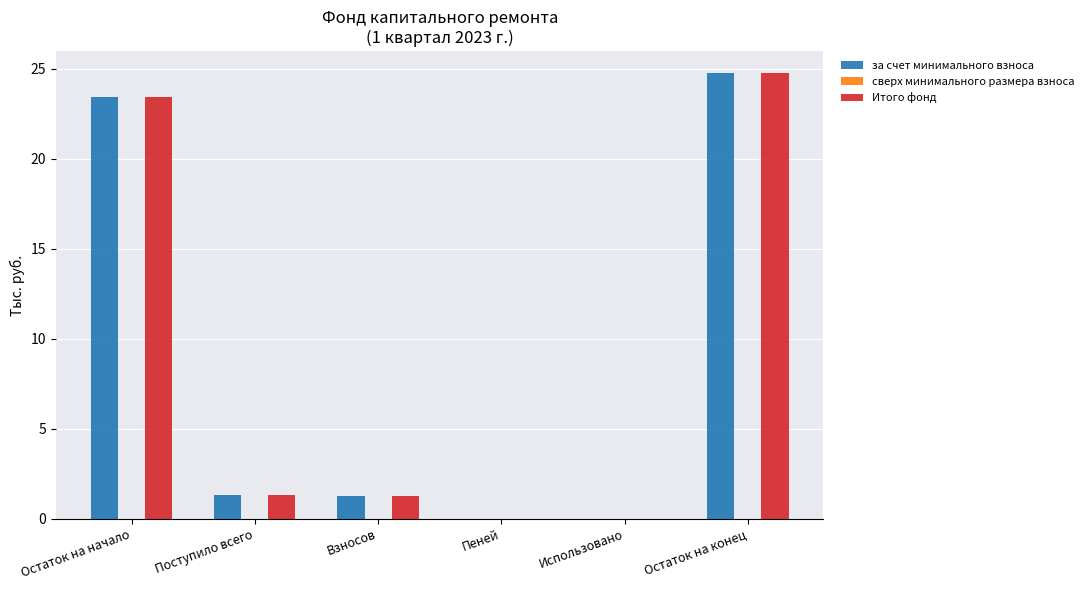

At which category is the sum across all series the highest?

Остаток на конец